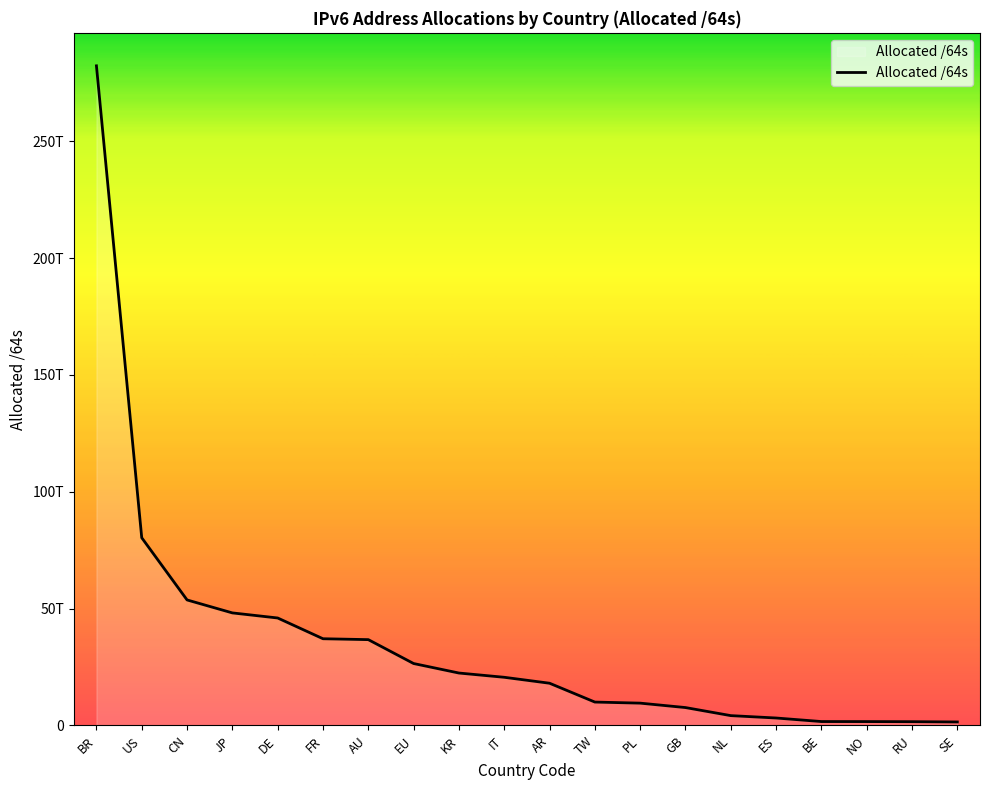

What is the value of the 6th point from the left?

37108520321024